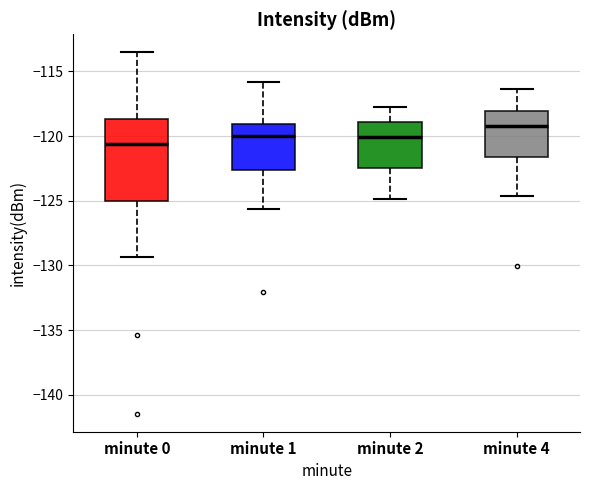

Reading left to right, read every box against the y-axis: the position of its median line, the range the box covers, and the ends of its whiskers. The values are not printed on the chart, so give them approximately, as read against the axis.

minute 0: median -120.5, box -125.0 to -118.5, whiskers -129.5 to -113.5
minute 1: median -120.0, box -122.5 to -119.0, whiskers -125.5 to -116.0
minute 2: median -120.0, box -122.5 to -119.0, whiskers -125.0 to -118.0
minute 4: median -119.0, box -121.5 to -118.0, whiskers -124.5 to -116.5